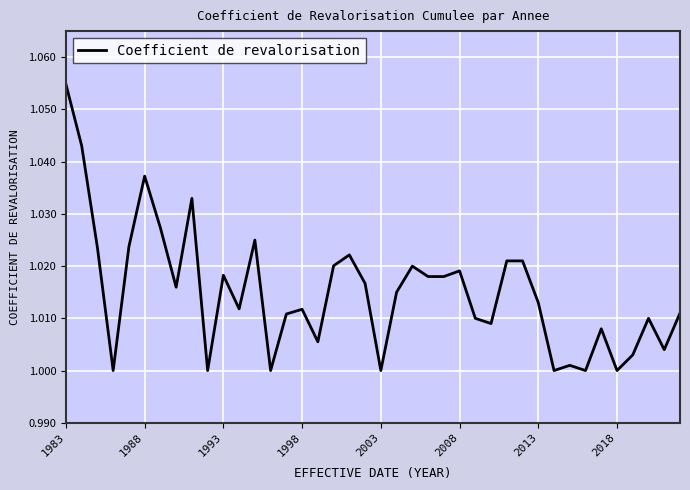

Does the chart display data point markers on the line(s)?

No